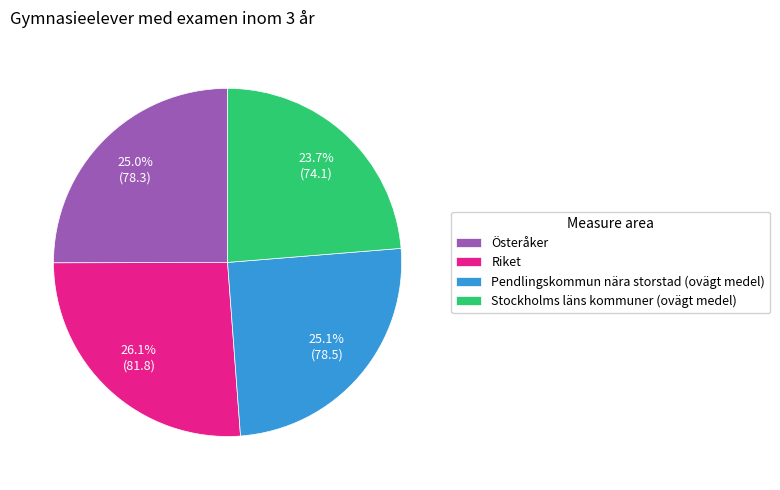

To the nearest percent, what is the difference between the Riket and Pendlingskommun nära storstad (ovägt medel) slice percentages?

1%